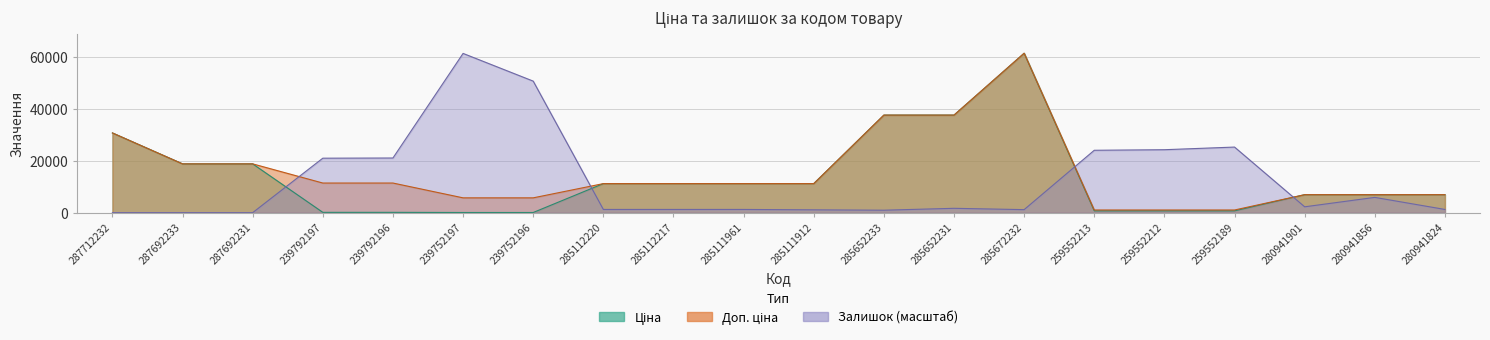

Where do Доп. ціна and Залишок first cross each other?

287692231 and 239792197